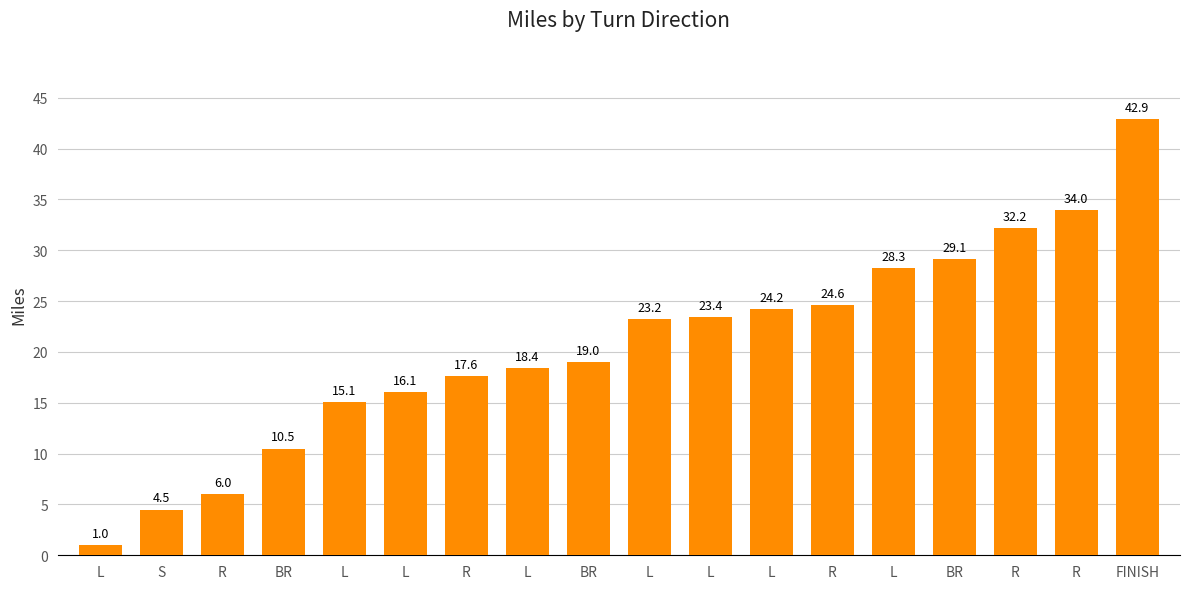

What is the label of the 18th bar from the right?

L